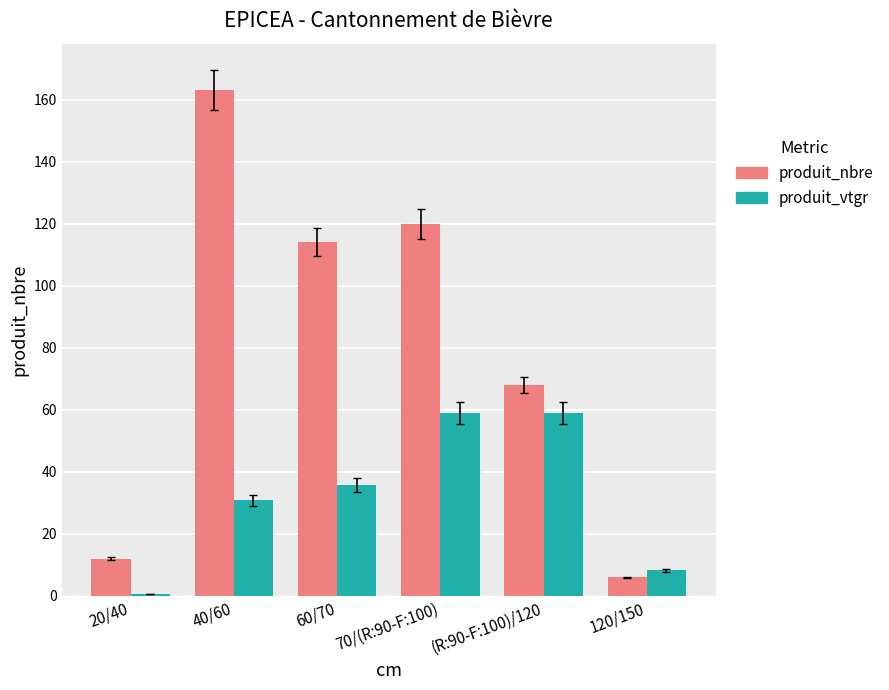

True or false: produit_nbre has a value of 12.0 at 20/40.

True